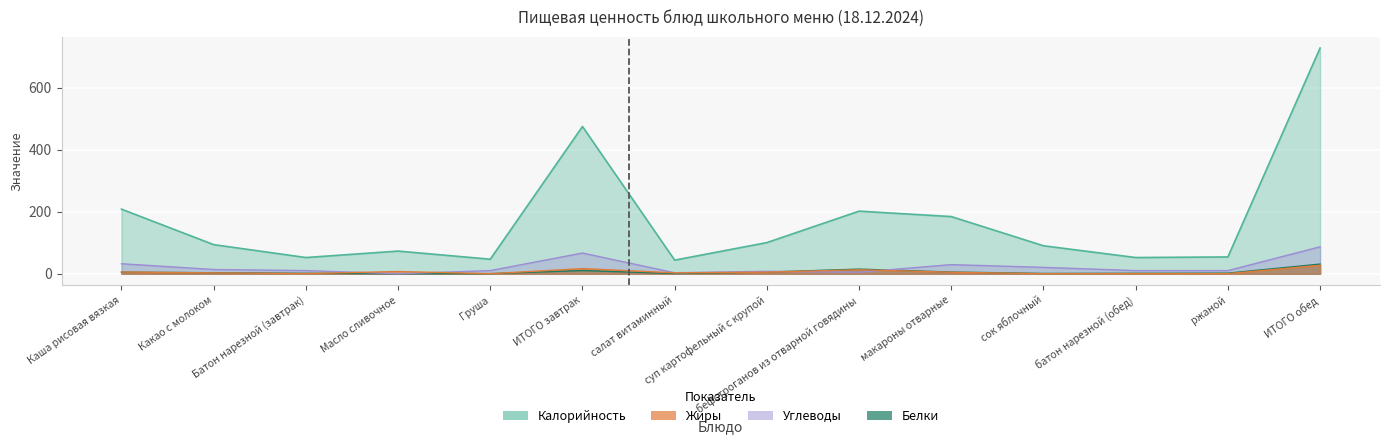

Reading left to right, list all the values displayed in this chart.

Калорийность: Каша рисовая вязкая=208.4	Какао с молоком=94.0	Батон нарезной (завтрак)=52.4	Масло сливочное=73.2	Груша=47.0	ИТОГО завтрак=475.0	салат витаминный=44.0	суп картофельный с крупой=100.6	бефстроганов из отварной говядины=202.0	макароны отварные=184.5	сок яблочный=90.3	батон нарезной (обед)=52.4	ржаной=54.3	ИТОГО обед=728.1
Белки: Каша рисовая вязкая=5.2	Какао с молоком=3.3	Батон нарезной (завтрак)=1.5	Масло сливочное=0.1	Груша=0.4	ИТОГО завтрак=10.5	салат витаминный=0.7	суп картофельный с крупой=5.4	бефстроганов из отварной говядины=15.0	макароны отварные=5.5	сок яблочный=1.0	батон нарезной (обед)=1.5	ржаной=2.0	ИТОГО обед=31.2
Жиры: Каша рисовая вязкая=5.7	Какао с молоком=2.9	Батон нарезной (завтрак)=0.6	Масло сливочное=7.2	Груша=0.3	ИТОГО завтрак=16.7	салат витаминный=3.0	суп картофельный с крупой=5.2	бефстроганов из отварной говядины=13.0	макароны отварные=5.0	сок яблочный=0.2	батон нарезной (обед)=0.6	ржаной=0.4	ИТОГО обед=27.3
Углеводы: Каша рисовая вязкая=32.4	Какао с молоком=13.8	Батон нарезной (завтрак)=10.3	Масло сливочное=0.1	Груша=10.3	ИТОГО завтрак=66.9	салат витаминный=3.3	суп картофельный с крупой=8.0	бефстроганов из отварной говядины=5.0	макароны отварные=29.6	сок яблочный=20.7	батон нарезной (обед)=10.3	ржаной=10.2	ИТОГО обед=87.0